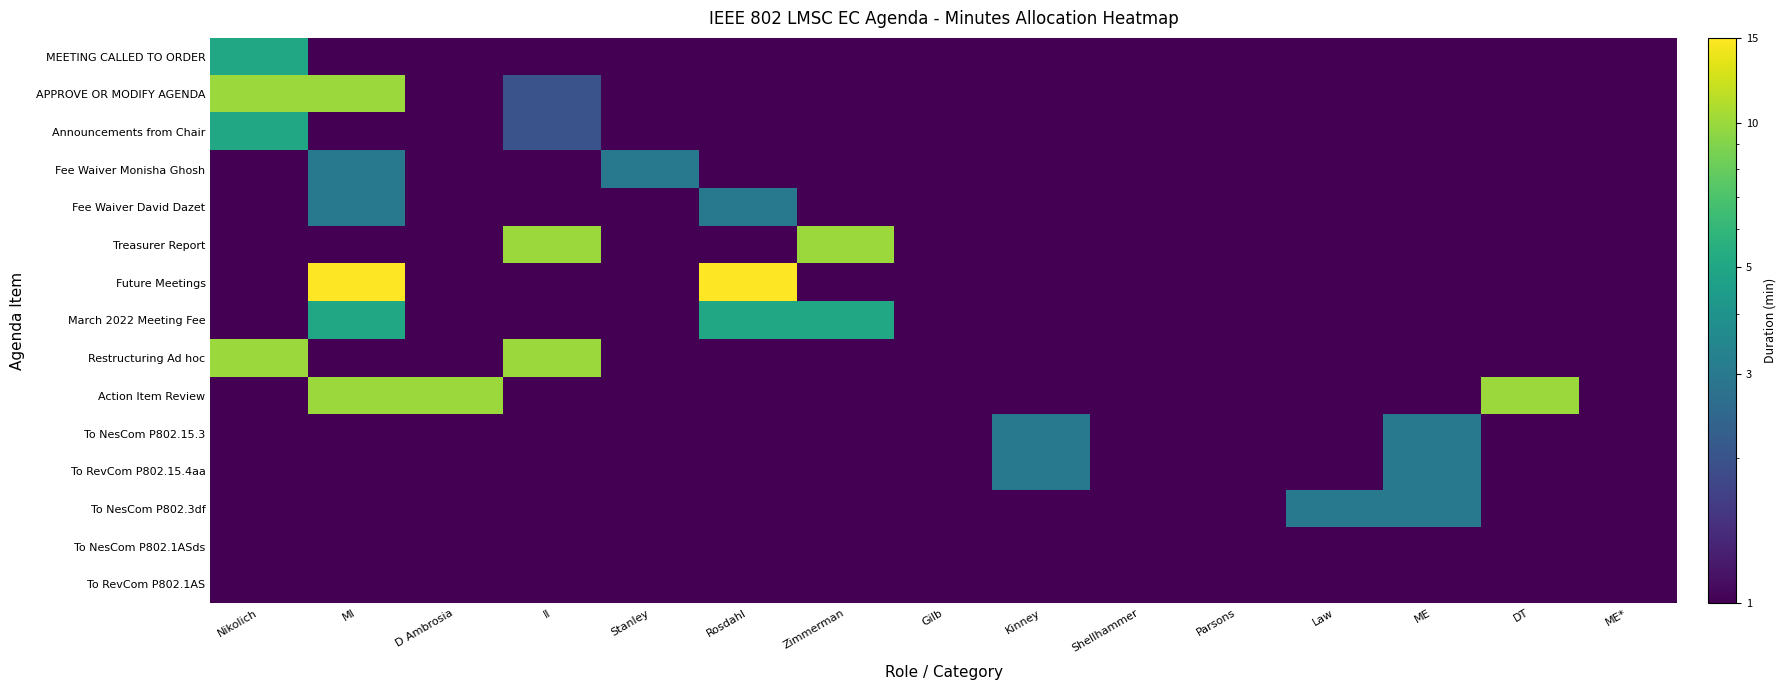

What is the total value across all series at Law?

10.0